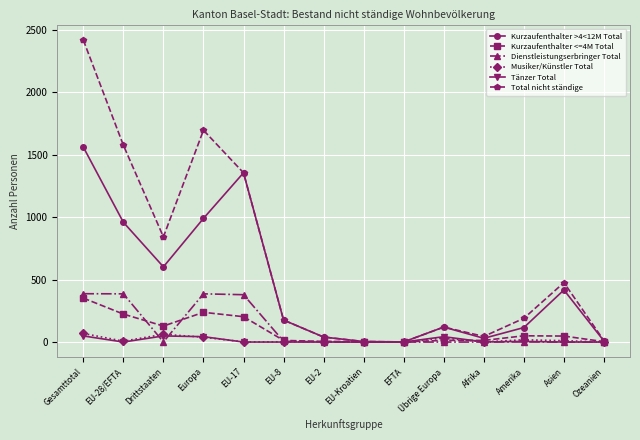

At which category does the chart reach its peak across all series?

Gesamttotal